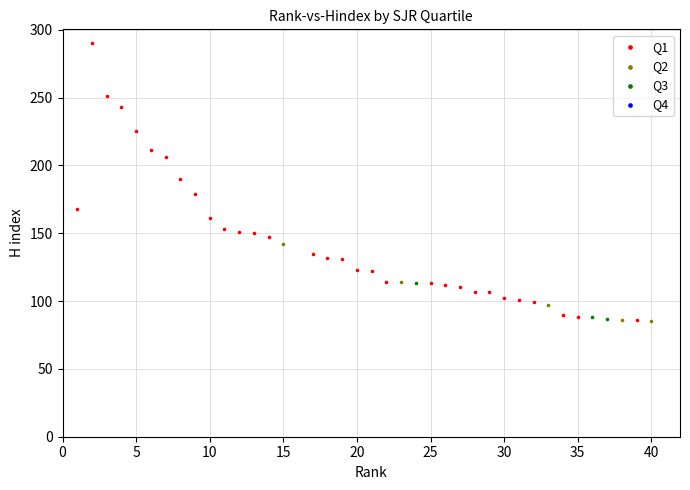

Which series contains the highest Y value?

Q1